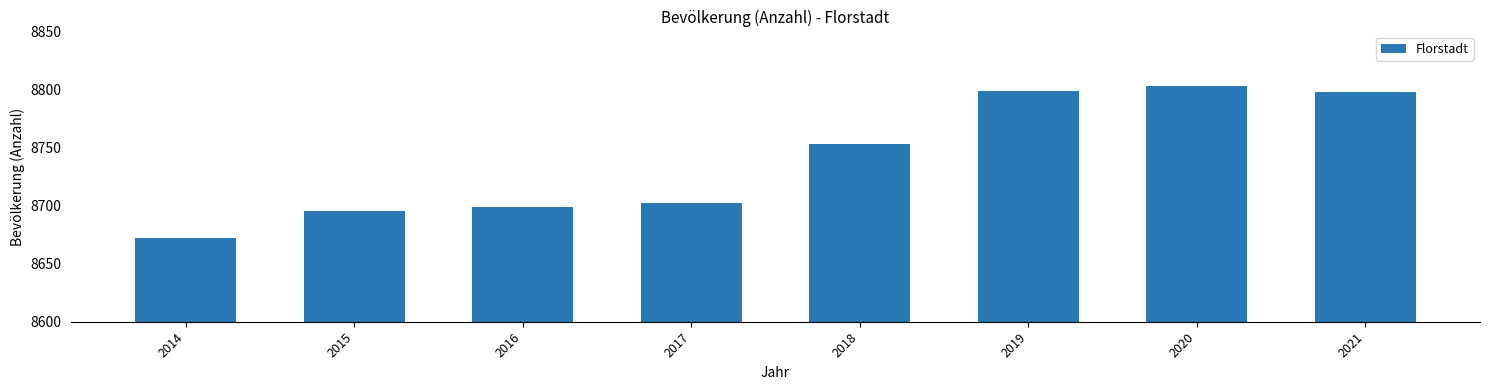

Reading left to right, extract all data points from this chart.

2014=8672	2015=8695	2016=8699	2017=8702	2018=8753	2019=8799	2020=8803	2021=8798